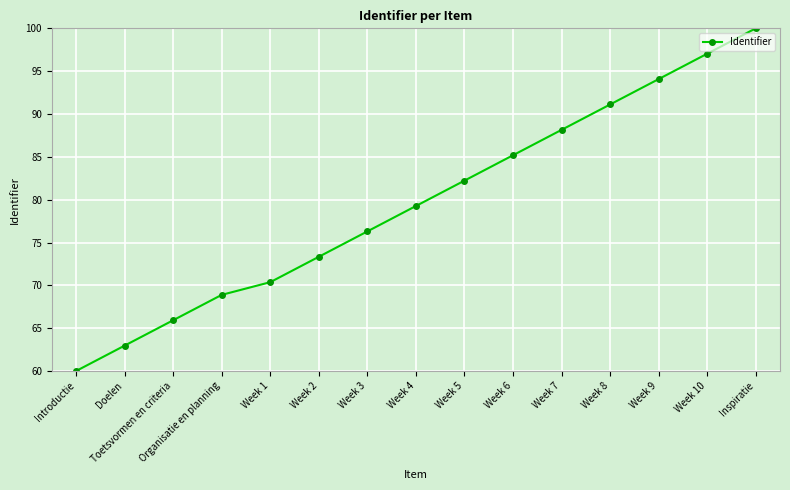

Does the chart display data point markers on the line(s)?

Yes